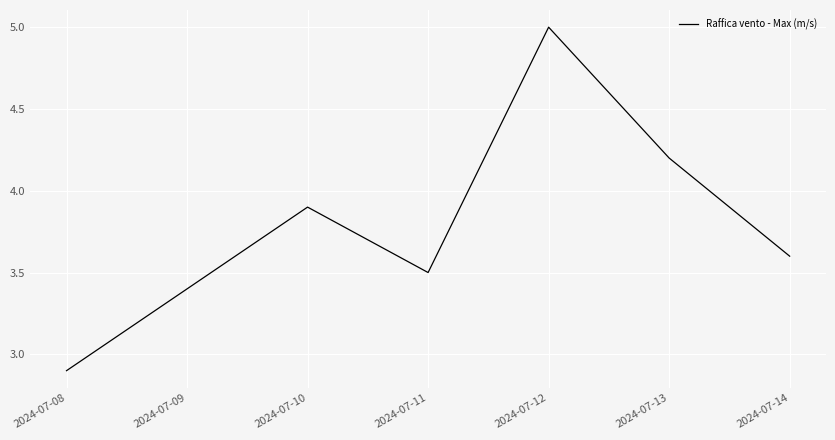

True or false: the data has more than 1 interior local peaks.

True